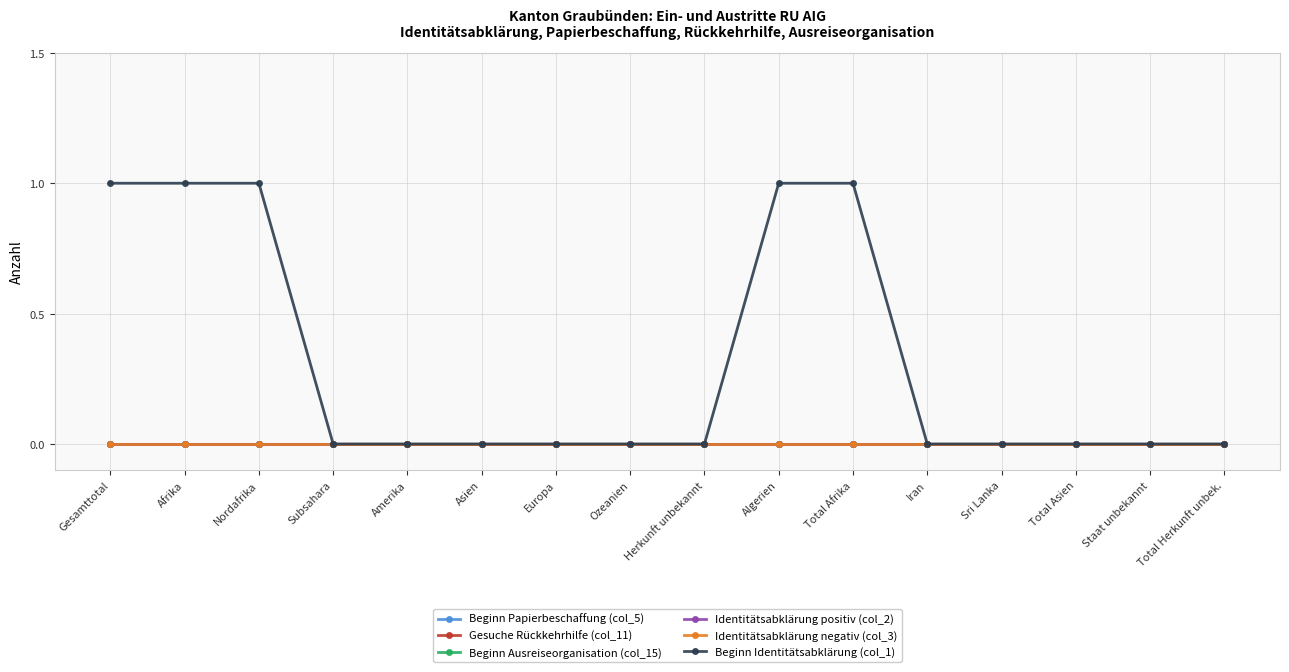

Is the value of Gesuche Rückkehrhilfe (col_11) at Subsahara greater than the value of Beginn Ausreiseorganisation (col_15) at Herkunft unbekannt?

No